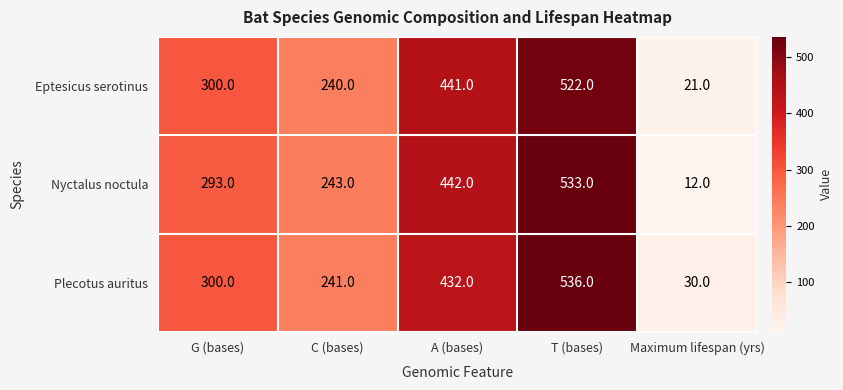

Reading left to right, extract all data points from this chart.

Eptesicus serotinus: 300	240	441	522	21
Nyctalus noctula: 293	243	442	533	12
Plecotus auritus: 300	241	432	536	30